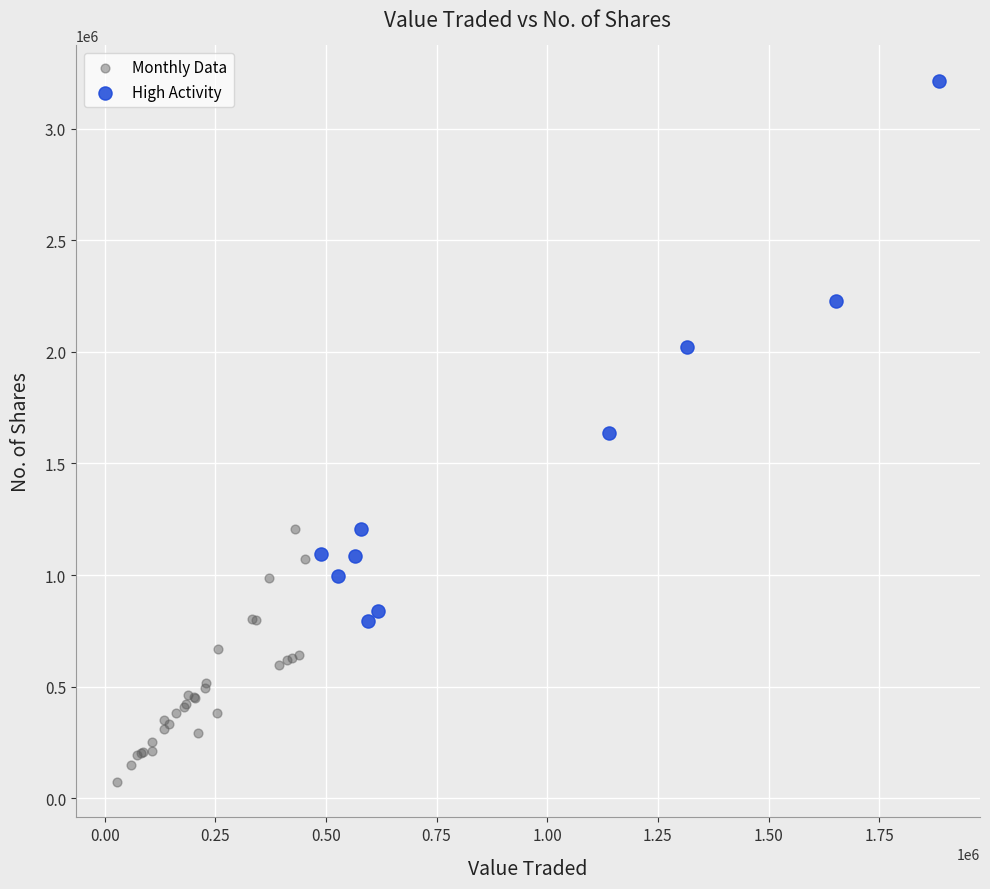

What are all the series names shown in the legend?

Monthly Data, High Activity